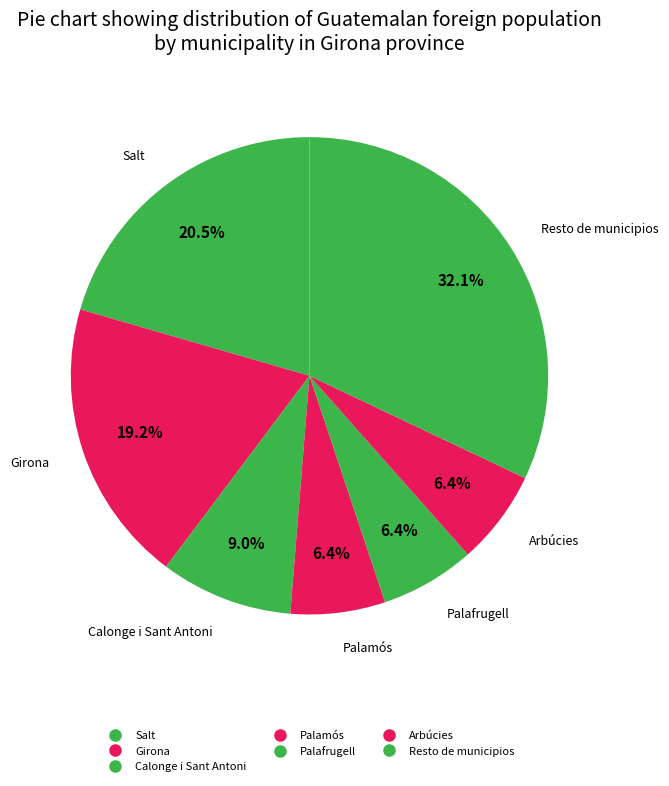

Rank the categories by value from highest to lowest.

Resto de municipios, Salt, Girona, Calonge i Sant Antoni, Palamós, Palafrugell, Arbúcies